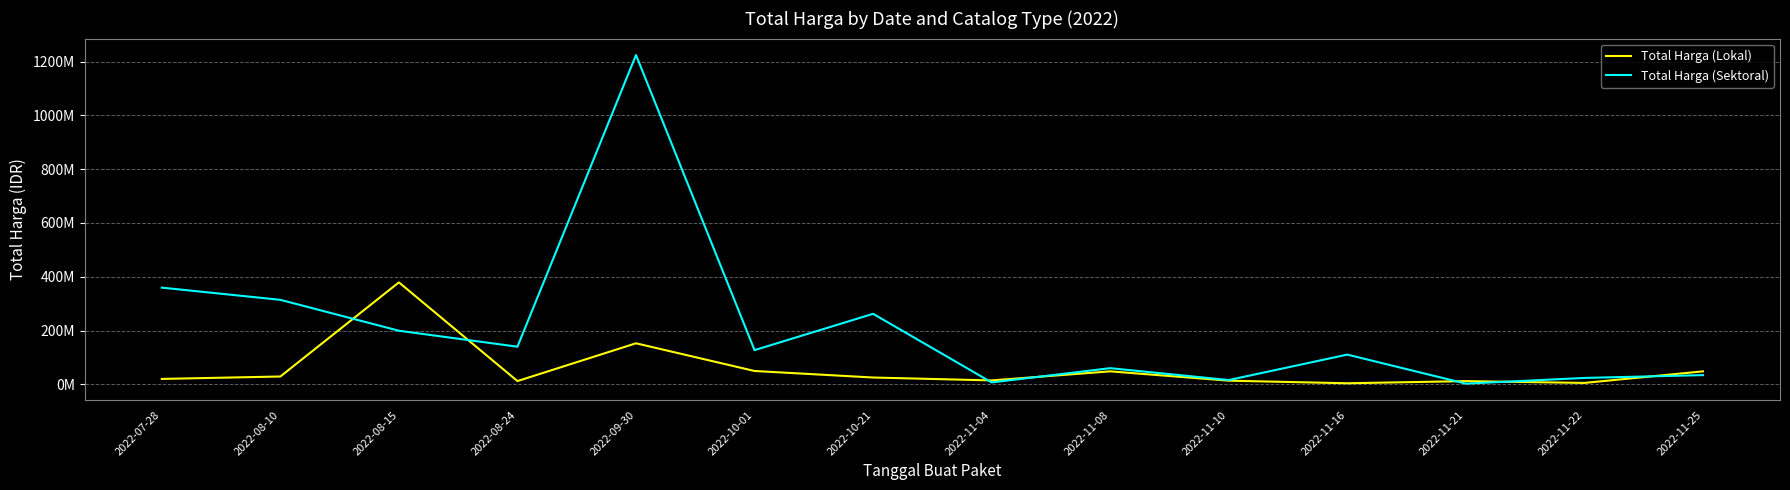

Where is the first local maximum for Total Harga (Sektoral)?

2022-09-30